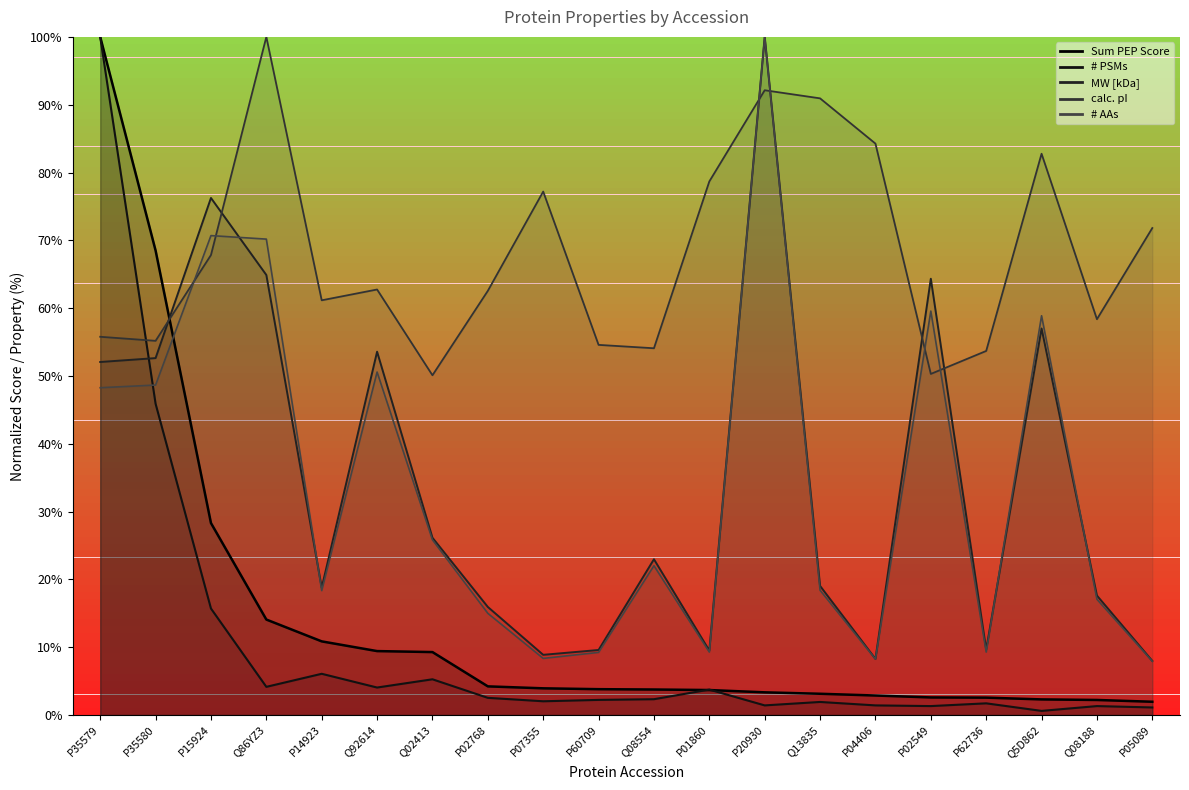

Which series changed the most between P35580 and P04406?

Sum PEP Score